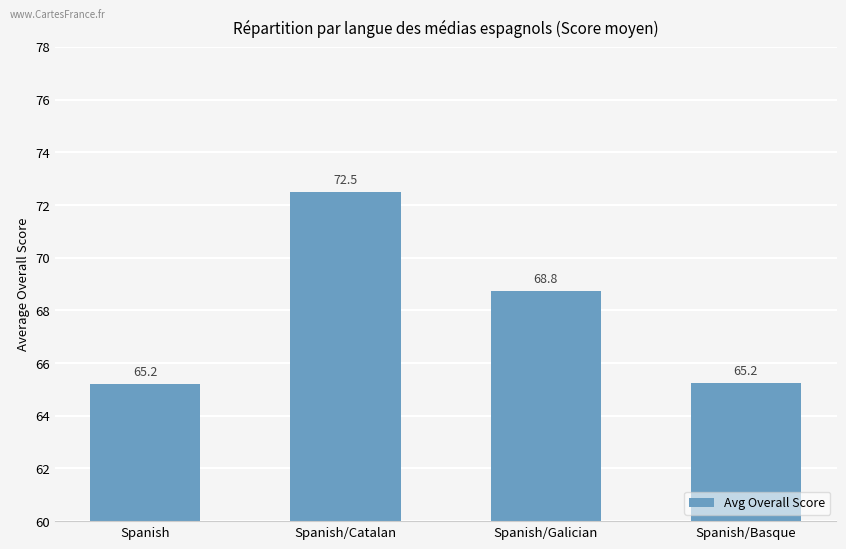

Where does the data first go above 68?

Spanish/Catalan